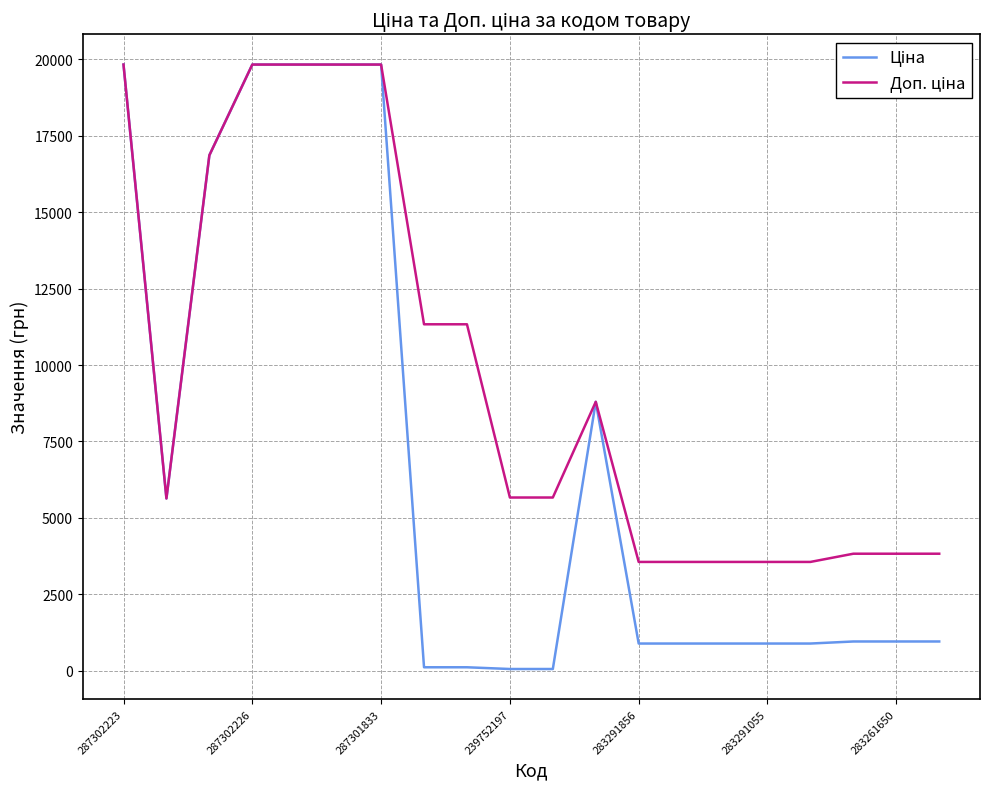

What is the greatest value displayed?

19831.1